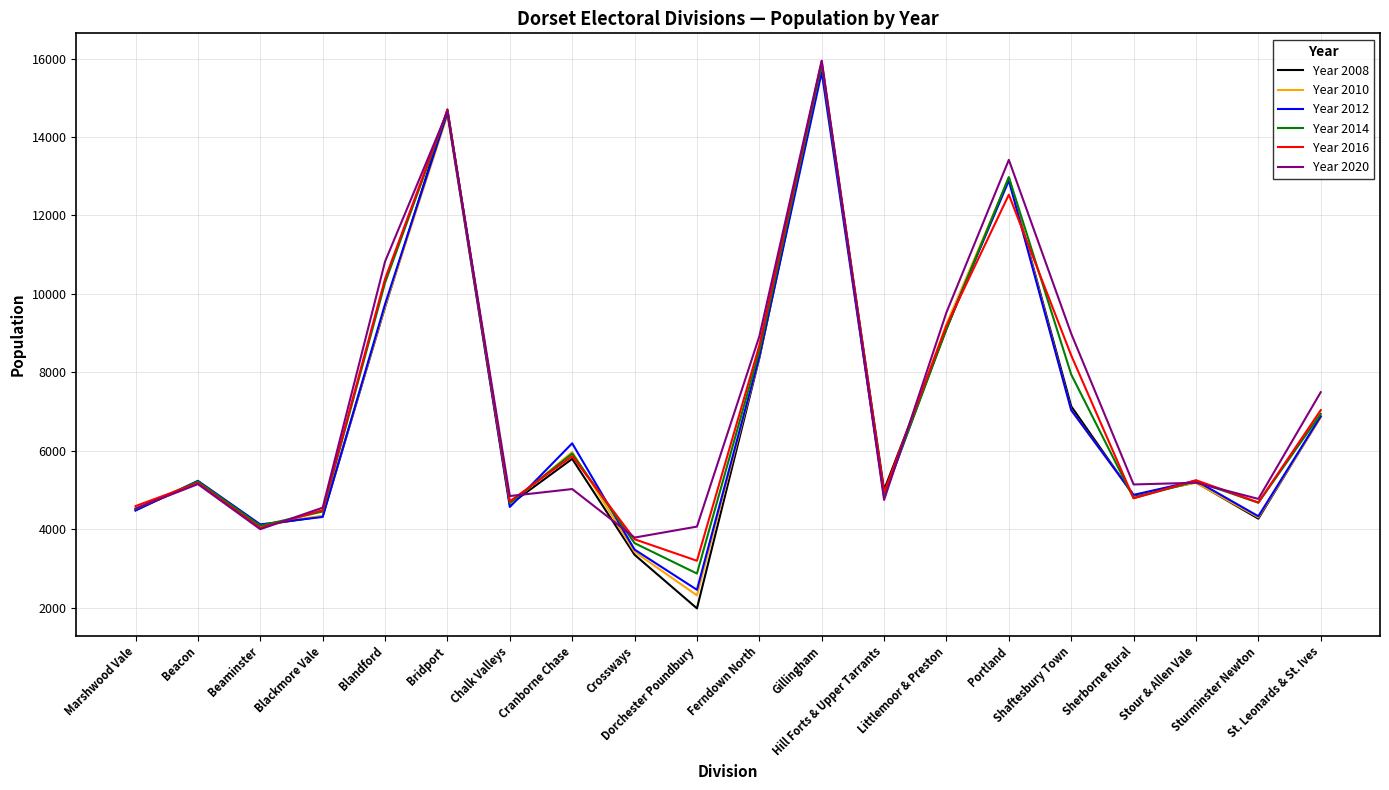

Which series has the widest spread of values?

Year 2008